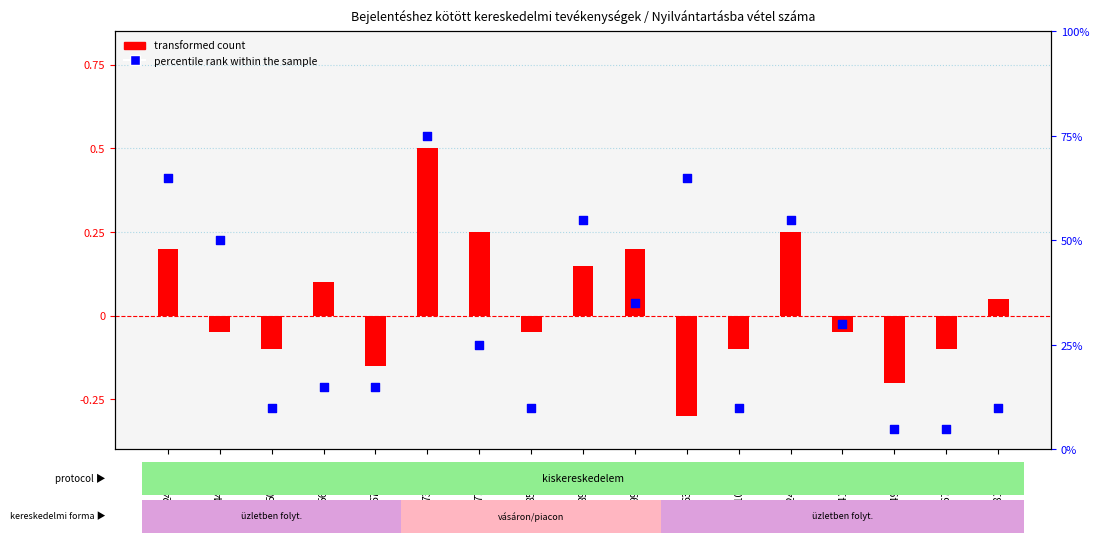

Which series has the widest spread of Y values?

percentile rank within the sample